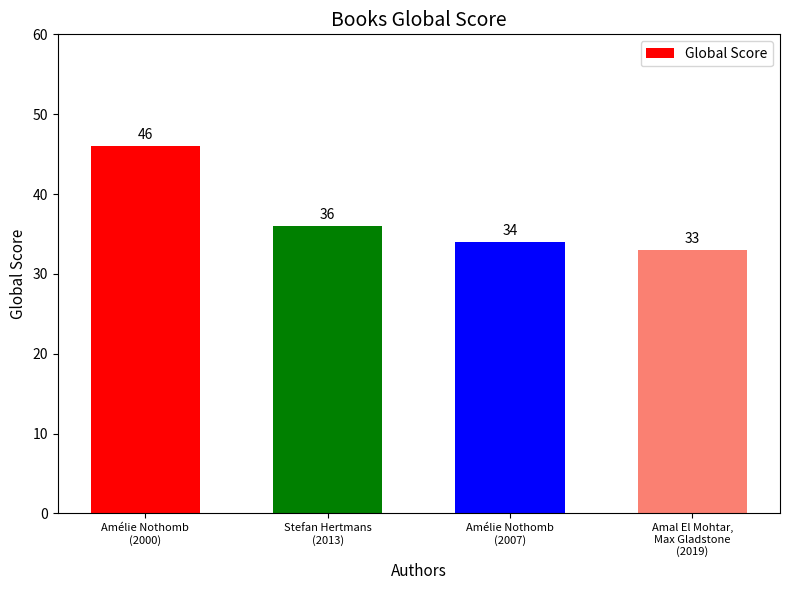

What is the difference between the values at Amélie Nothomb
(2000) and Stefan Hertmans
(2013)?

10